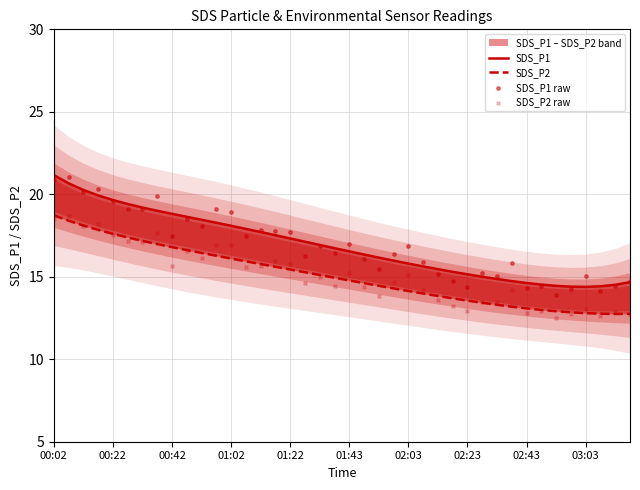

Which series has the largest Y range (max minus min)?

SDS_P1 raw